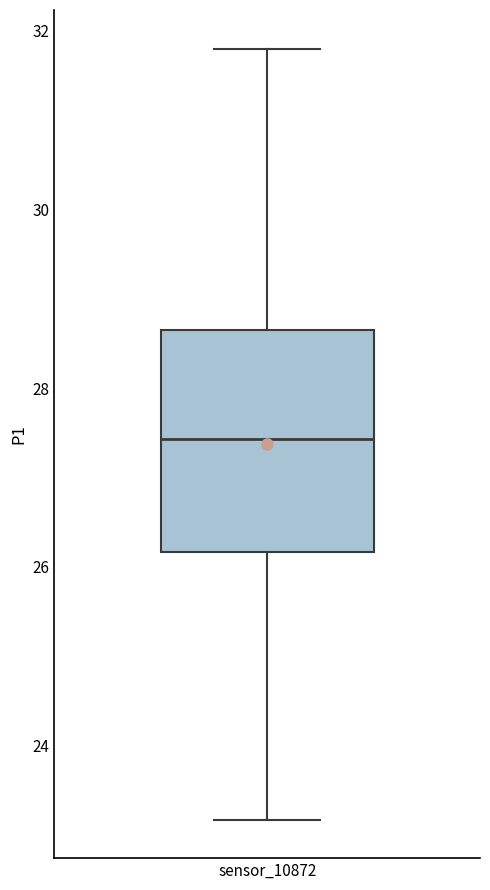

Read this box plot against the y-axis: the position of the median line, the range covered by the box, and the ends of both whiskers. The values are not printed on the chart, so give them approximately, as read against the axis.

median 27.4, box 26.2 to 28.6, whiskers 23.2 to 31.8